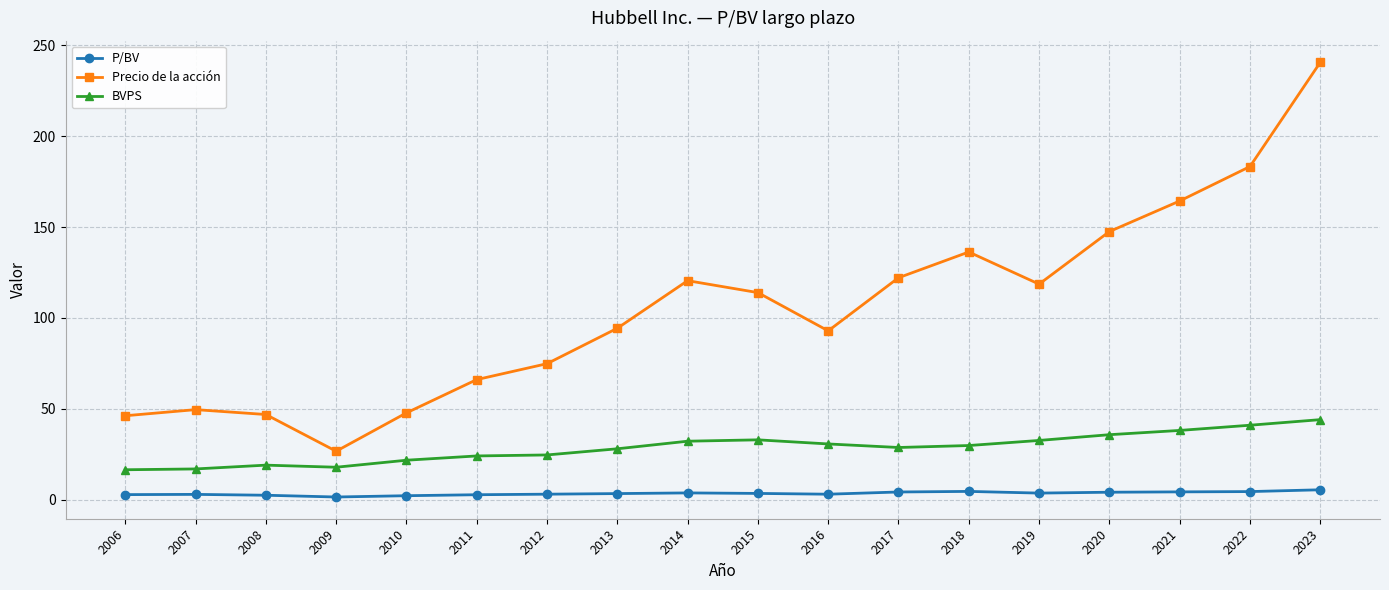

Rank the series by their average value, from highest to lowest.

Precio de la acción, BVPS, P/BV